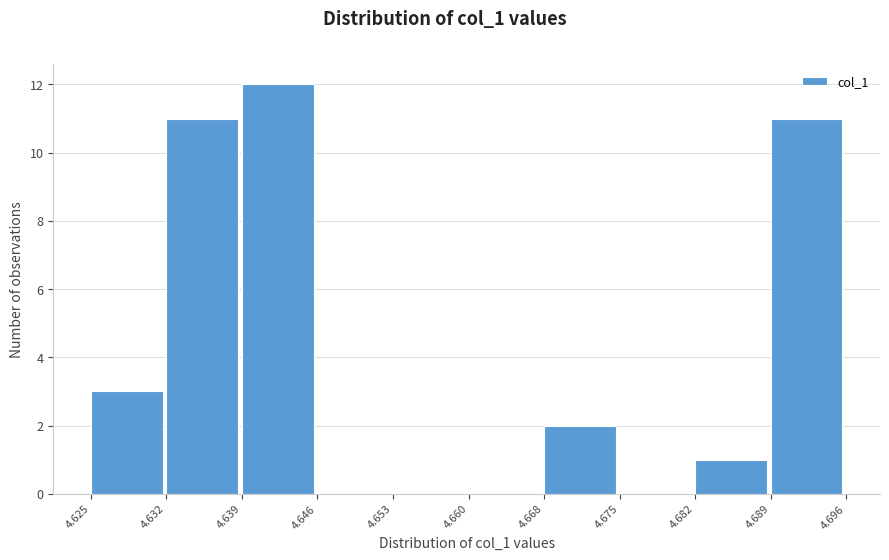

Reading left to right, list every bar in this chart as the range it spans on the x-axis followed by its height. The values are not printed on the chart, so give them approximately, as read against the axis.

4.625 to 4.632: 3
4.632 to 4.639: 11
4.639 to 4.646: 12
4.646 to 4.653: 0
4.653 to 4.660: 0
4.660 to 4.668: 0
4.668 to 4.675: 2
4.675 to 4.682: 0
4.682 to 4.689: 1
4.689 to 4.696: 11